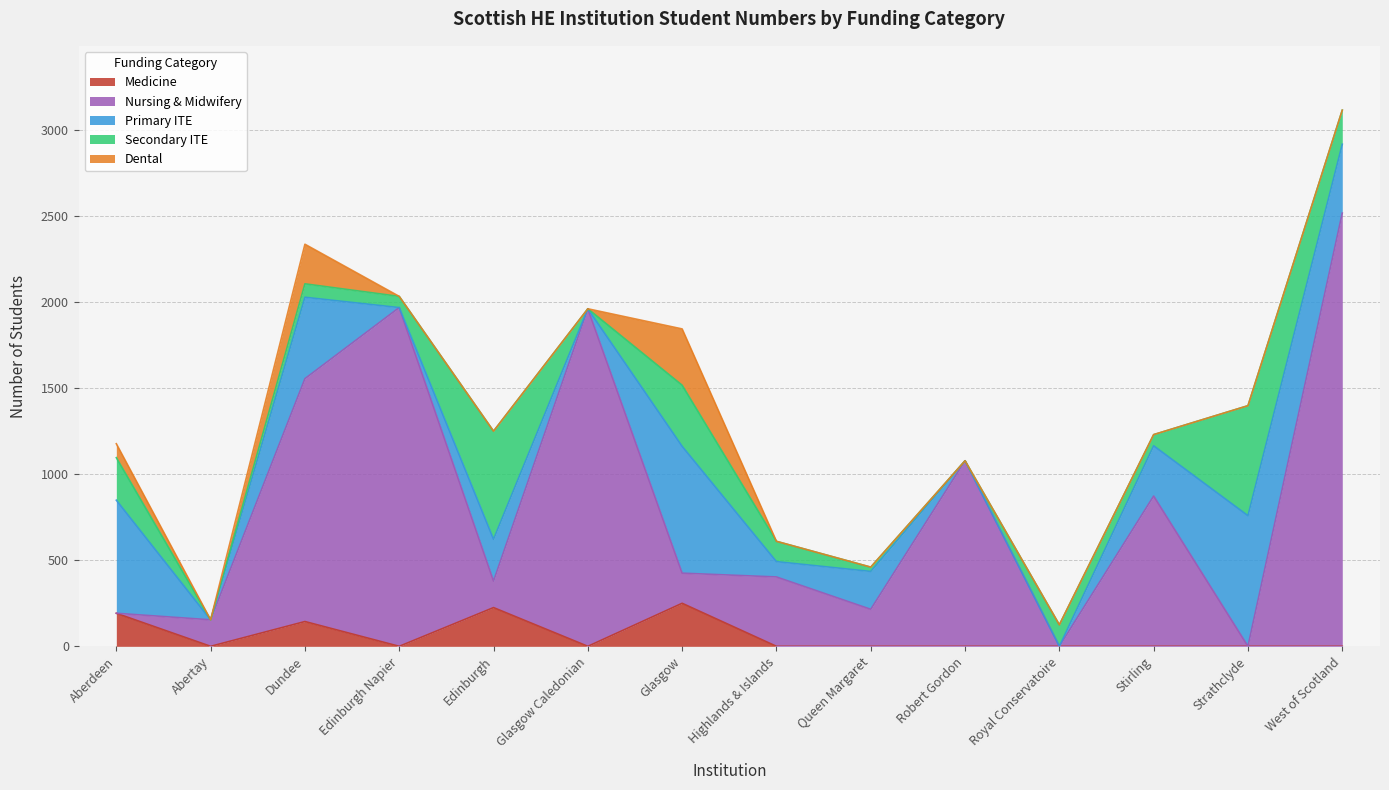

True or false: Dental has a value of 81 at Aberdeen.

True